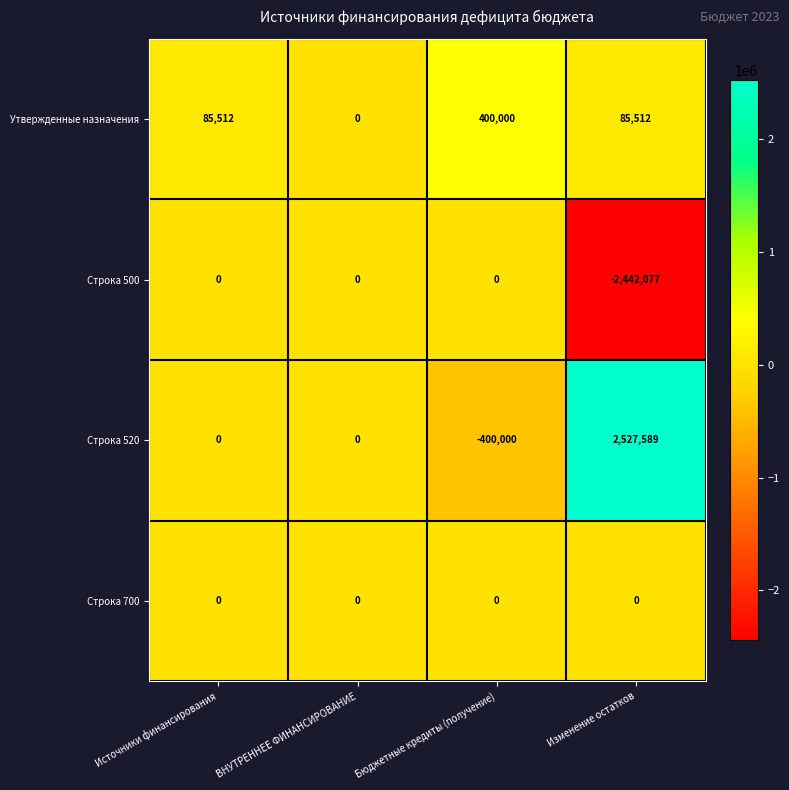

Rank the series at Изменение остатков from highest to lowest value.

Строка 520, Утвержденные назначения, Строка 700, Строка 500